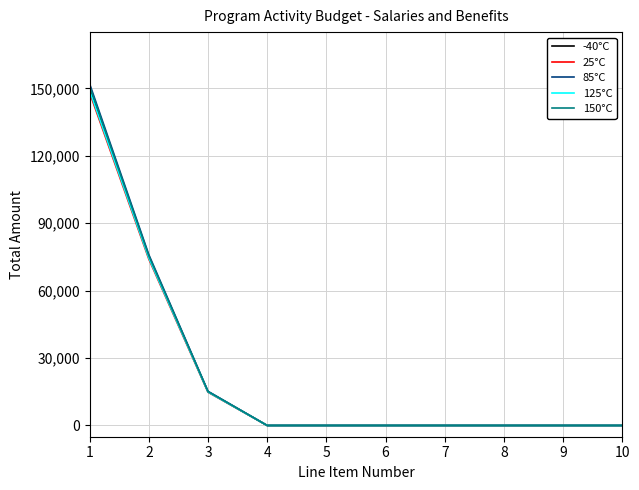

Between 3 and 9, which series saw the biggest shift?

85°C